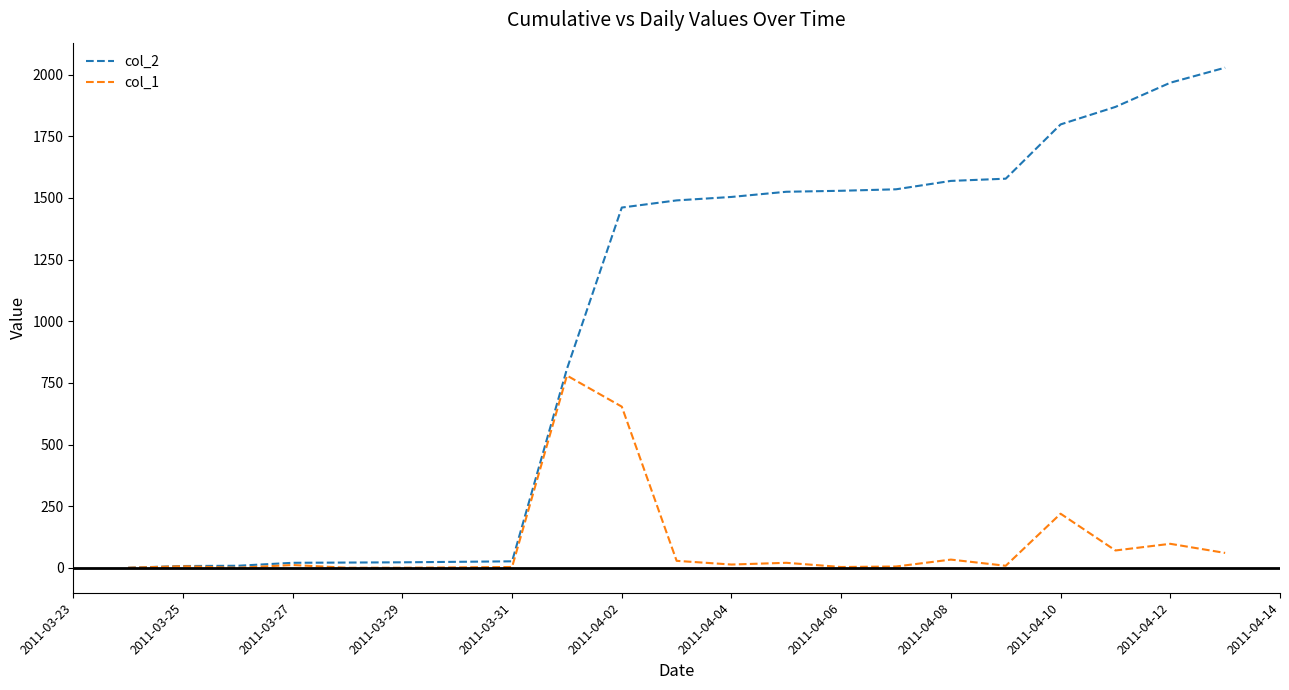

Which series has the largest total across all categories?

col_2